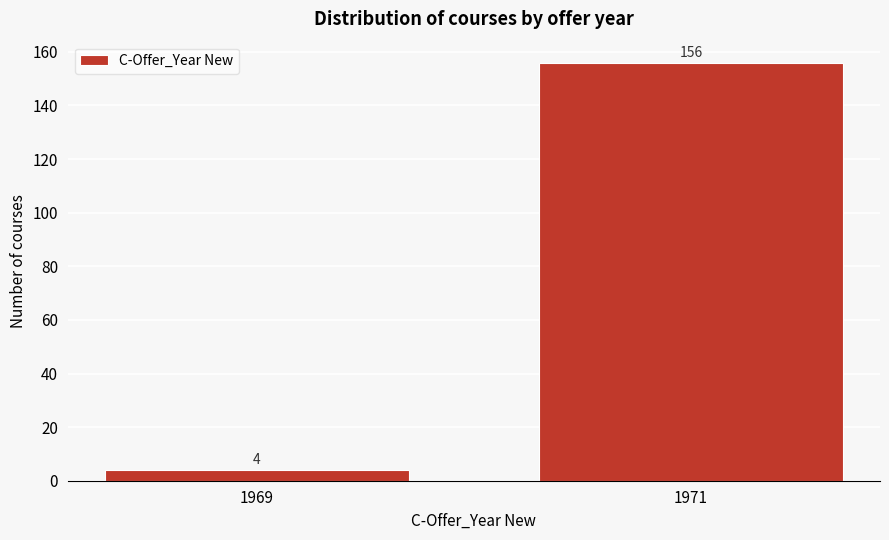

Reading left to right, list all the values displayed in this chart.

4	156